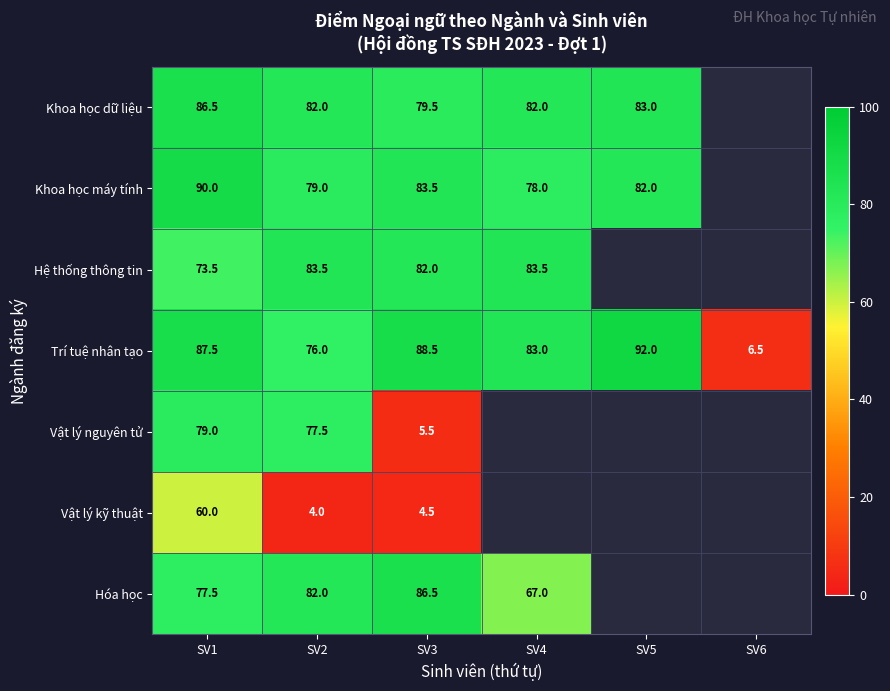

What is the difference between the highest and lowest values at SV1?

30.0